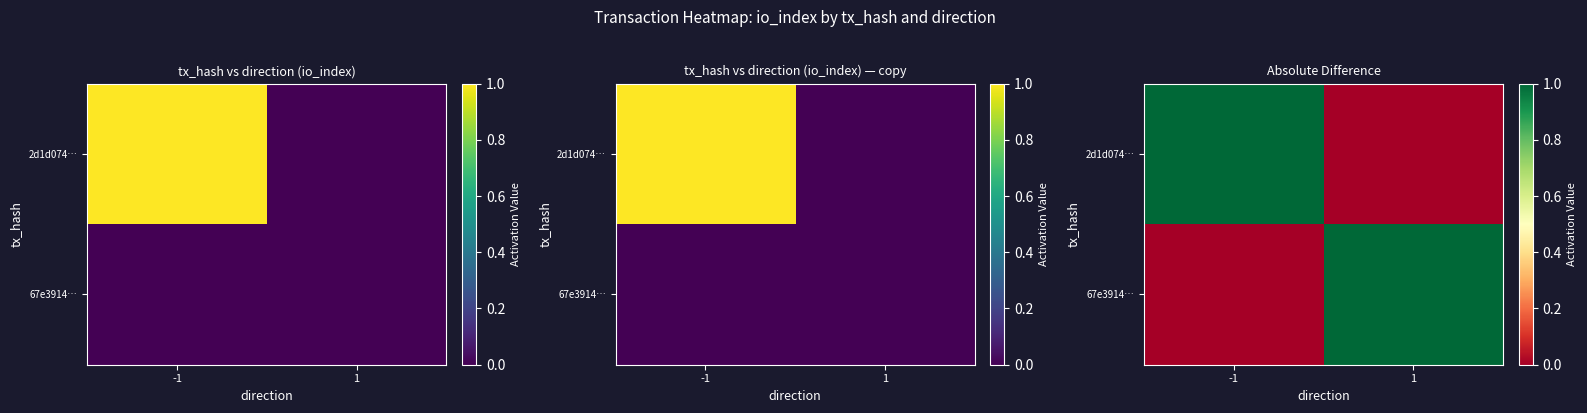

What is the total value across all series at 1?

1